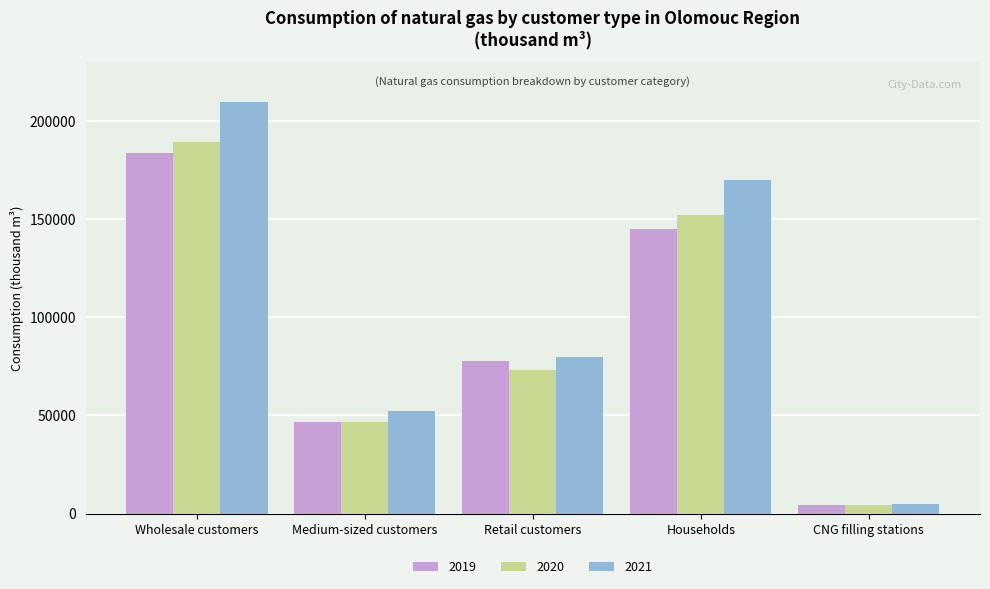

Which category has the highest value in the 2021 series?

Wholesale customers